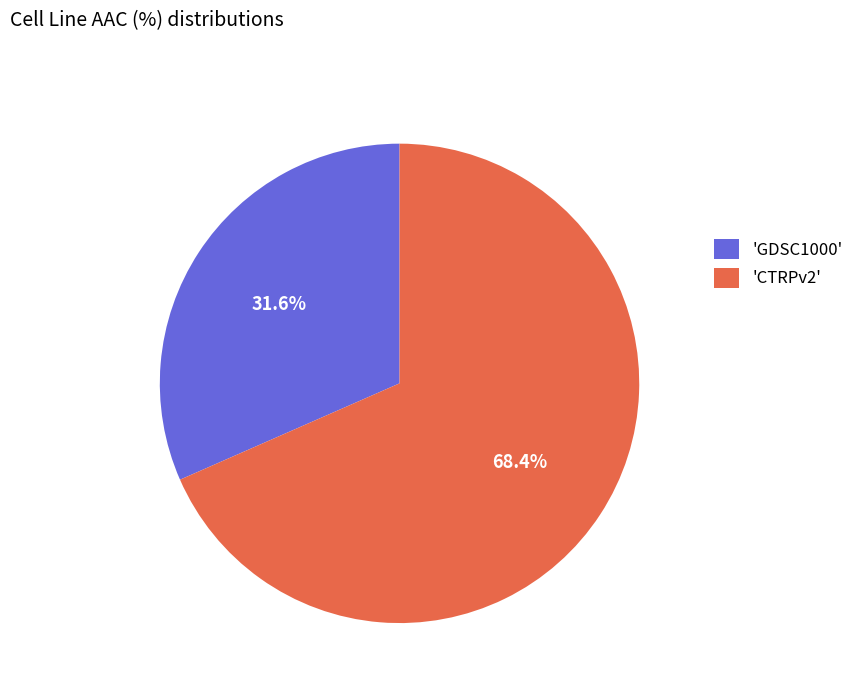

Count the number of slices in the pie.

2